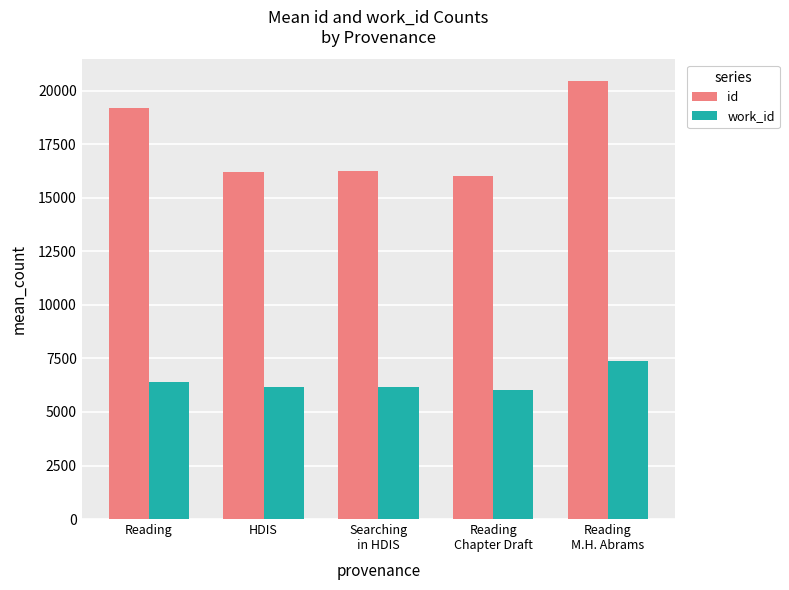

What is the value of the id bar at the 4th from the left?

16026.0